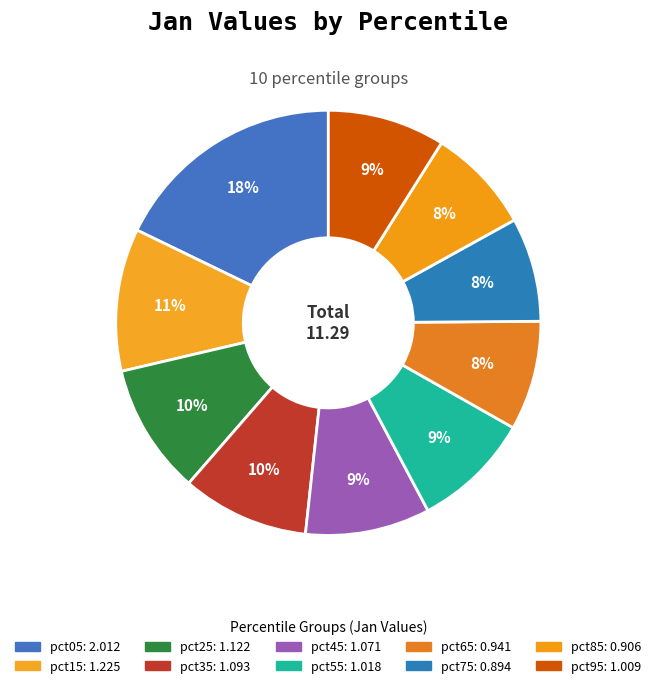

Count the number of slices in the pie.

10